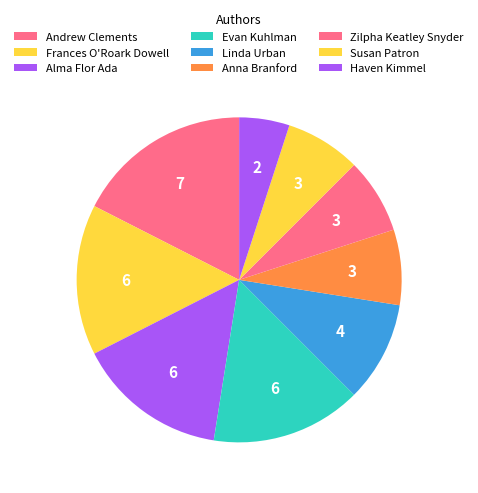

Count the number of slices in the pie.

9